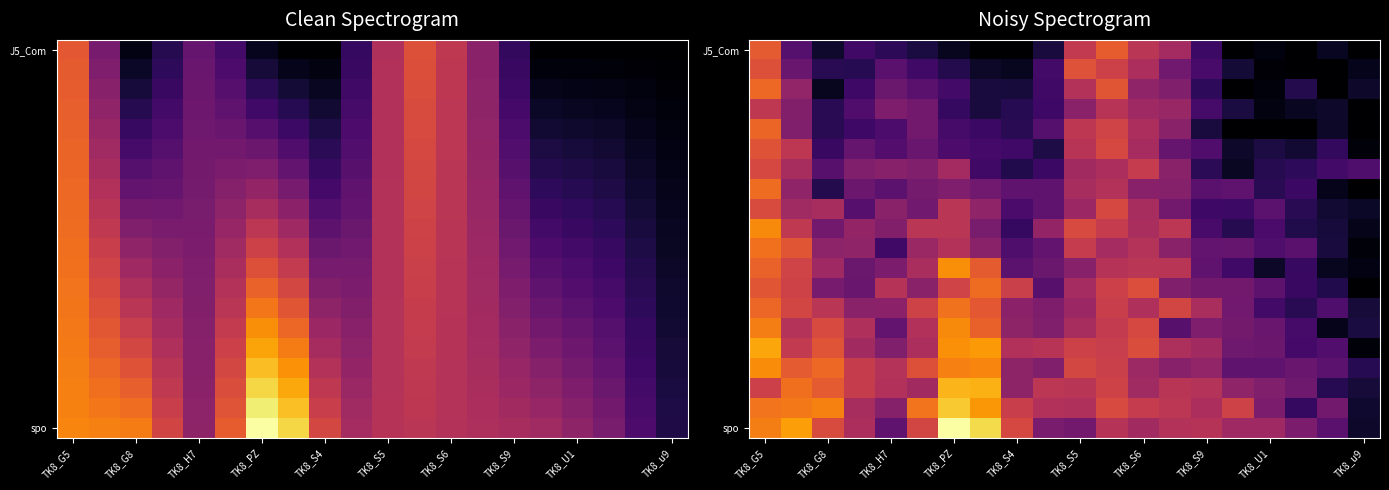

At which category is the sum across all series the highest?

TK8_G5